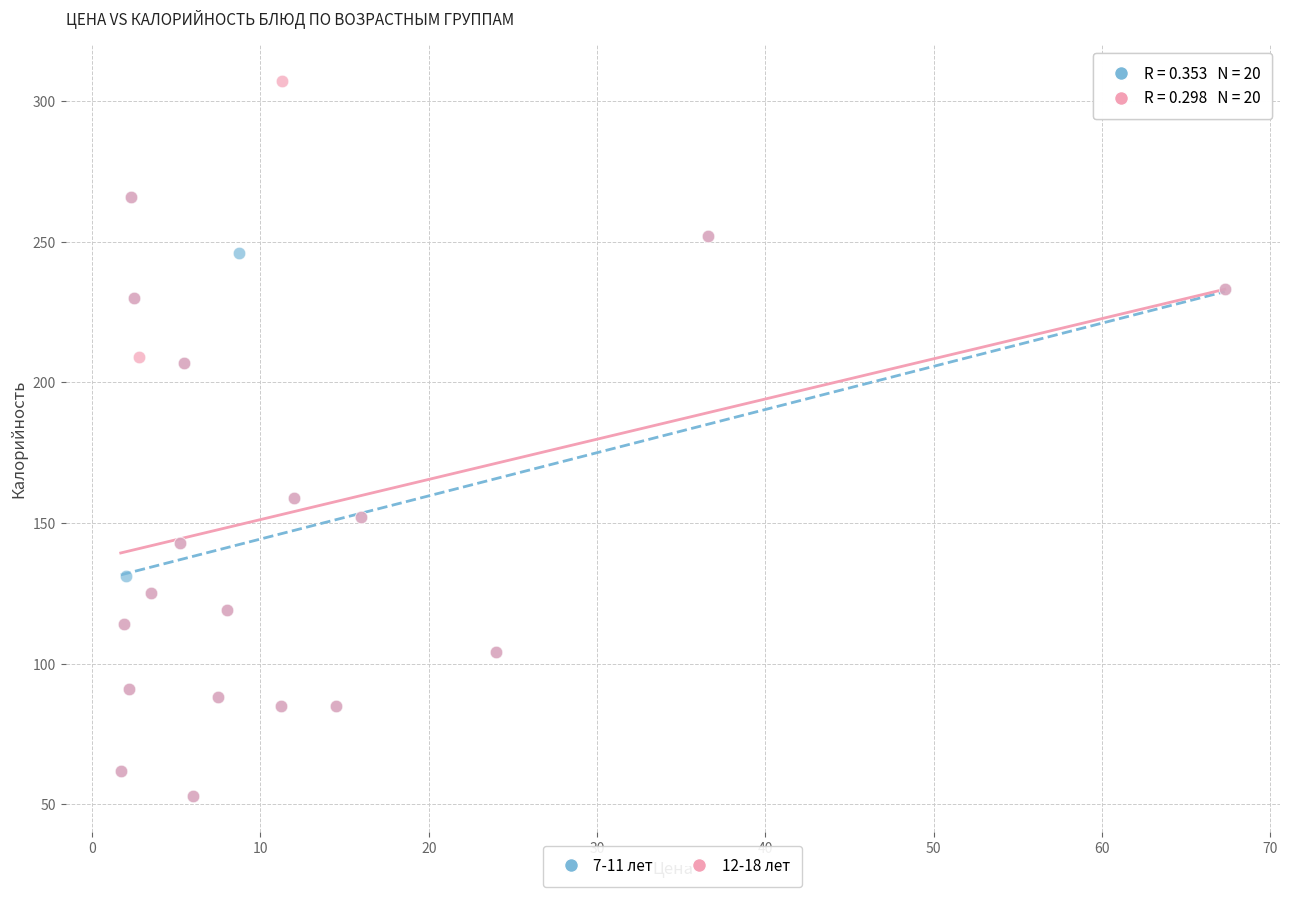

Which series has the largest Y range (max minus min)?

12-18 лет